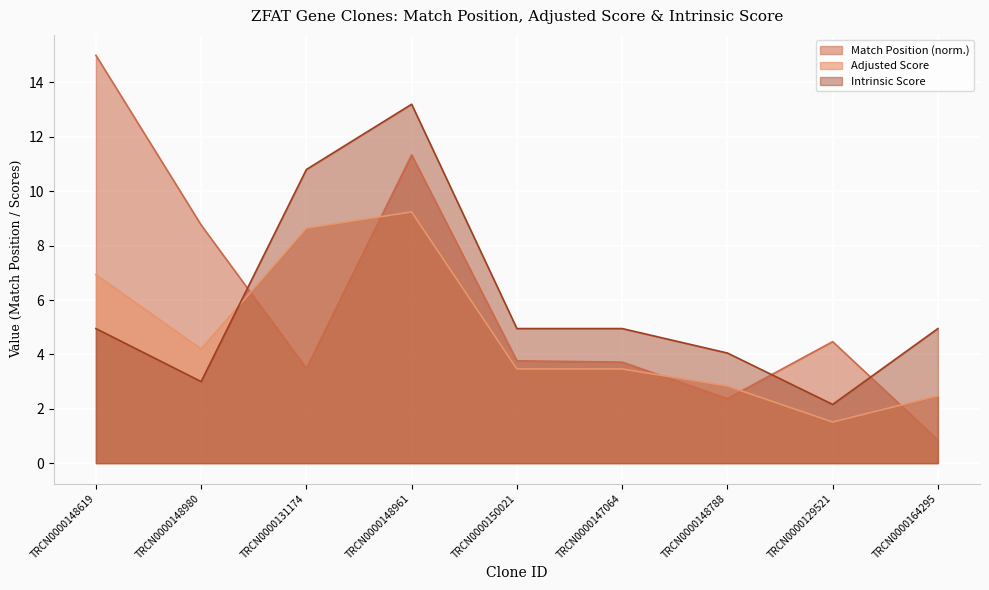

Rank the categories by Adjusted Score value from lowest to highest.

TRCN0000129521, TRCN0000164295, TRCN0000148788, TRCN0000150021, TRCN0000147064, TRCN0000148980, TRCN0000148619, TRCN0000131174, TRCN0000148961